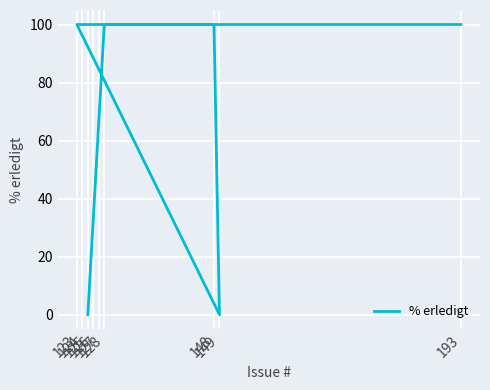

Where is the data nearest to the value 50?

193